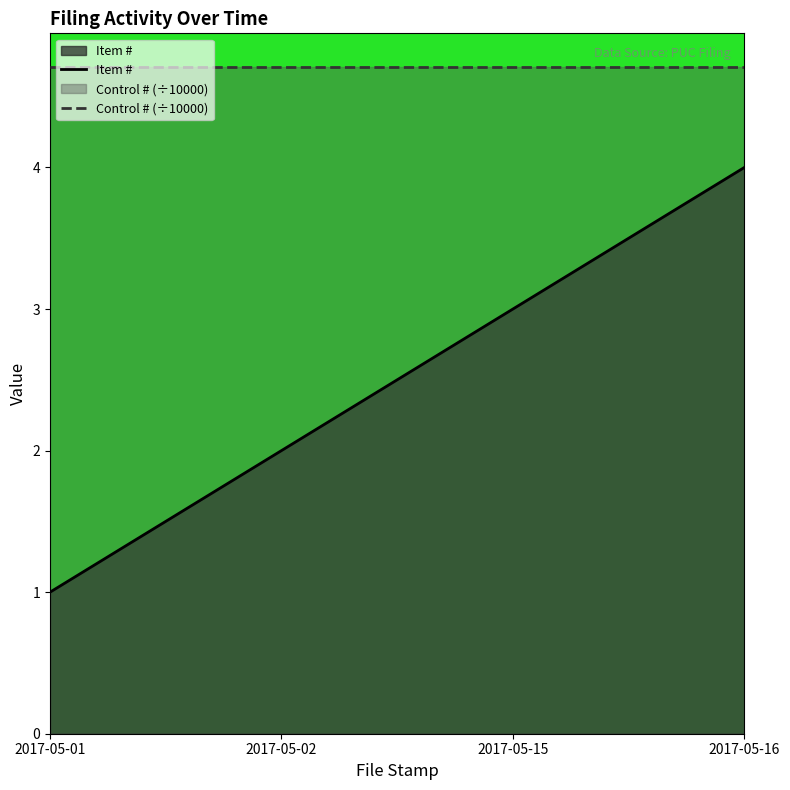

What is the maximum value for Item #?

4.0